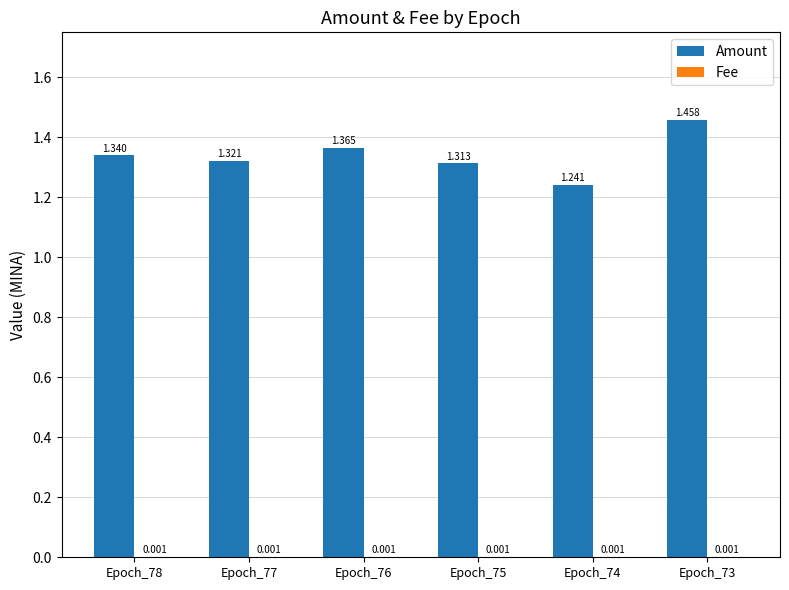

How many data points does each series have?

6